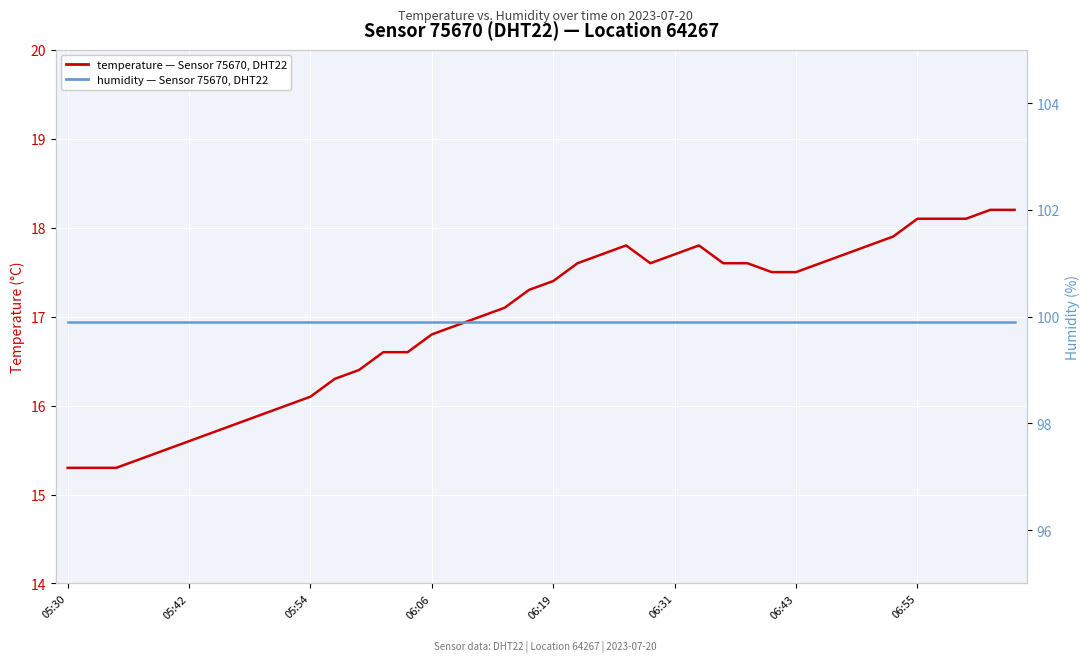

What is the highest value of the temperature series?

18.2